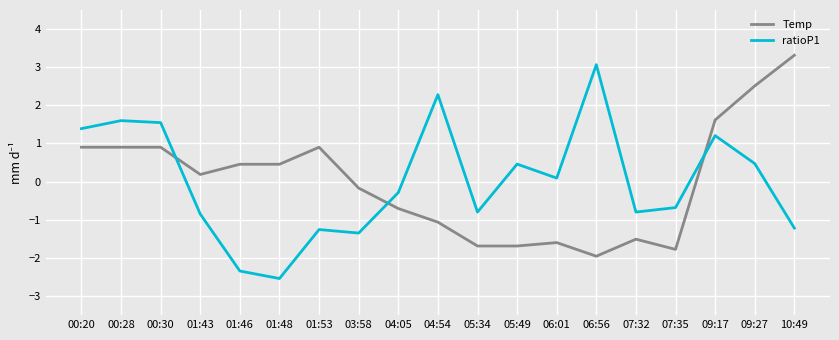

What is the difference between the Temp values at 00:28 and 10:49?

2.4